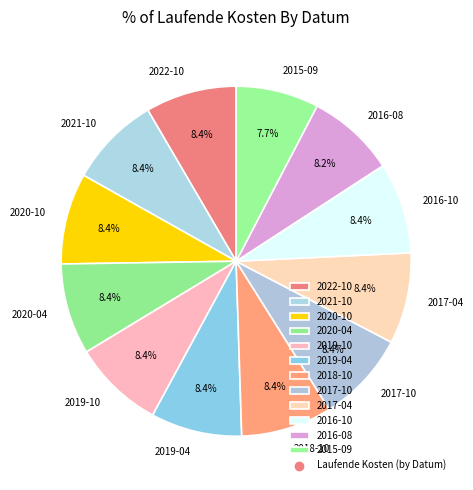

What is the smallest slice in the pie chart?

2015-09